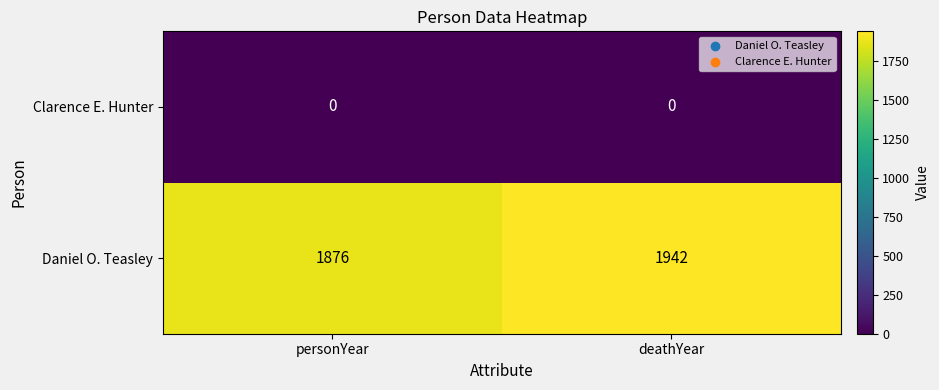

How many categories are shown in the chart?

2